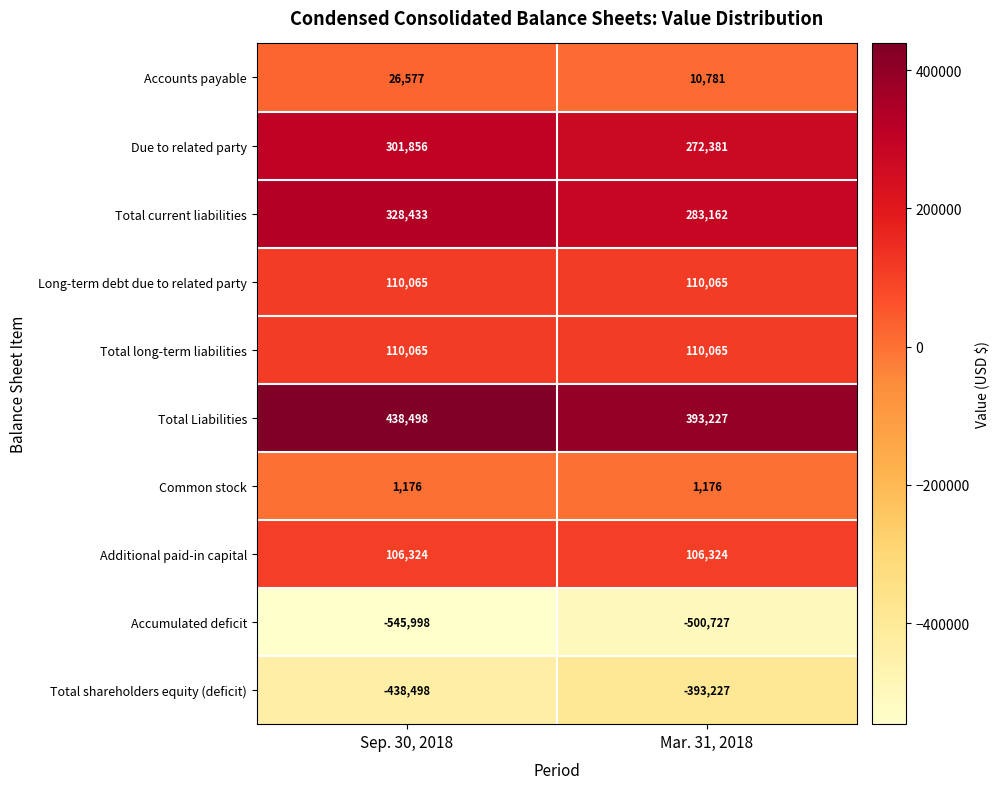

Where is Total Liabilities nearest to the value 415862?

Mar. 31, 2018